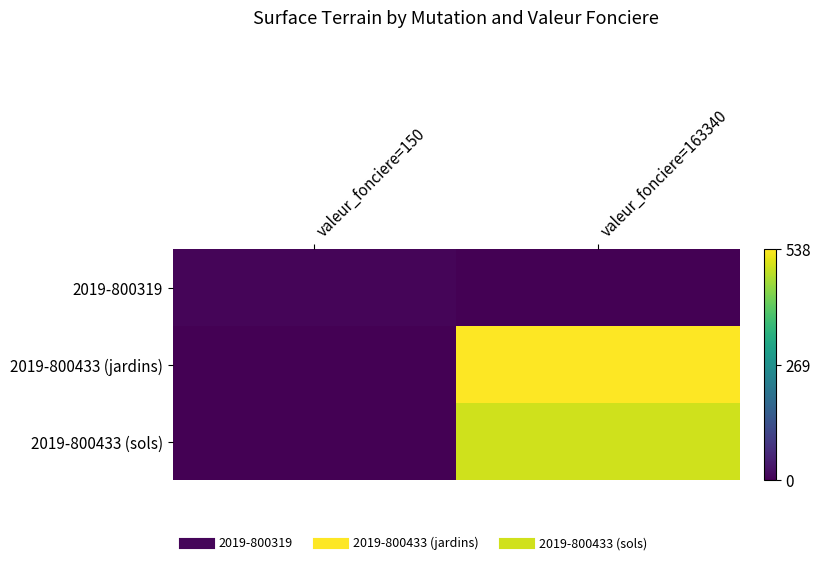

Reading left to right, what are all the values shown in this chart?

2019-800319: valeur_fonciere=150=7	valeur_fonciere=163340=0
2019-800433 (jardins): valeur_fonciere=150=0	valeur_fonciere=163340=538
2019-800433 (sols): valeur_fonciere=150=0	valeur_fonciere=163340=500